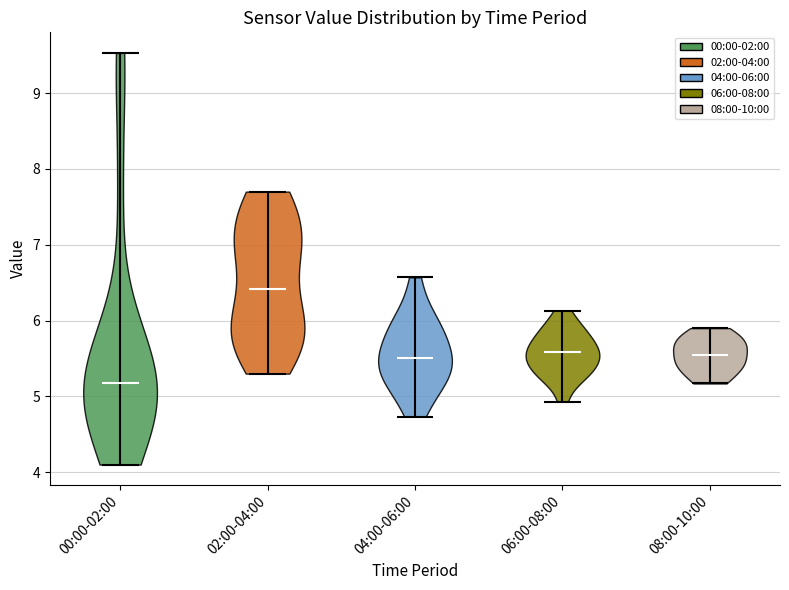

Which violin has the highest median line?

02:00-04:00